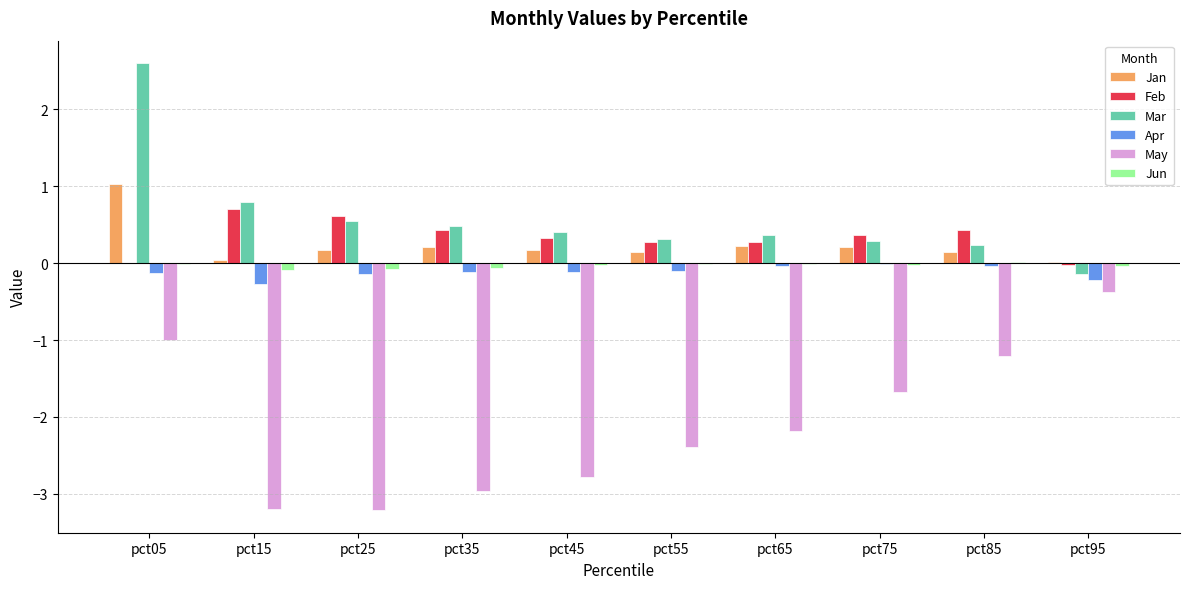

Are the bars horizontal?

No